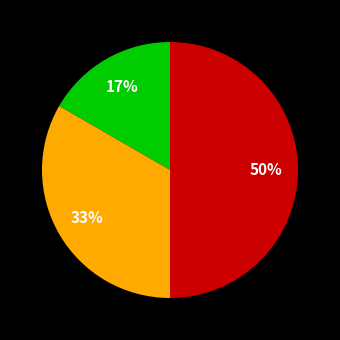

To the nearest percent, what is the average slice percentage?

33%